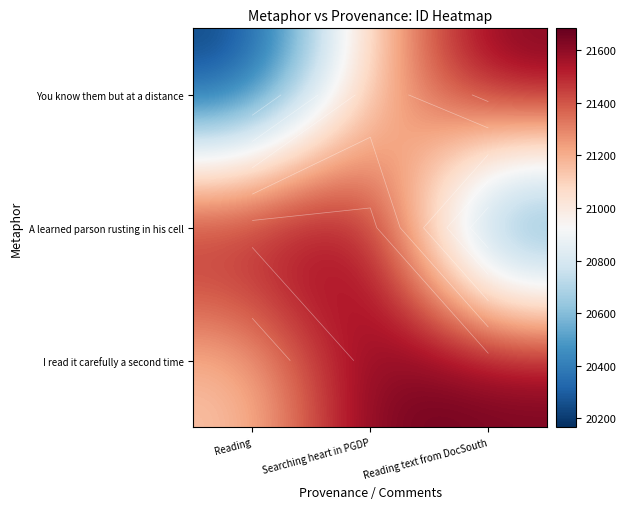

At which category is the sum across all series the highest?

Searching heart in PGDP